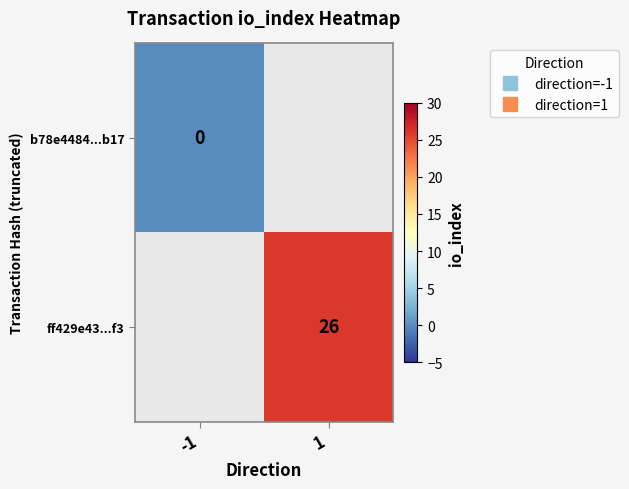

The ff429e43...f3 series shows 35.7 at 1. True or false?

False